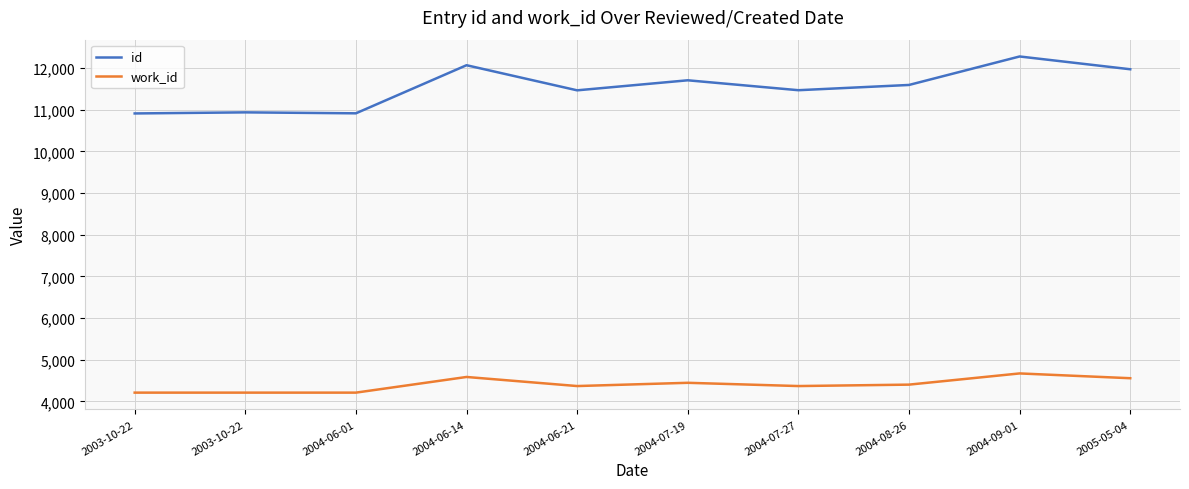

The value of id at 2004-06-14 is 12071. True or false?

True